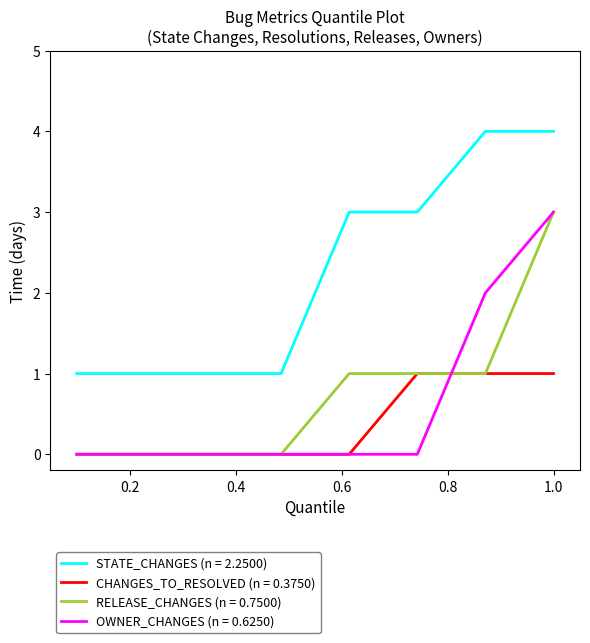

What is the maximum value shown in the chart?

4